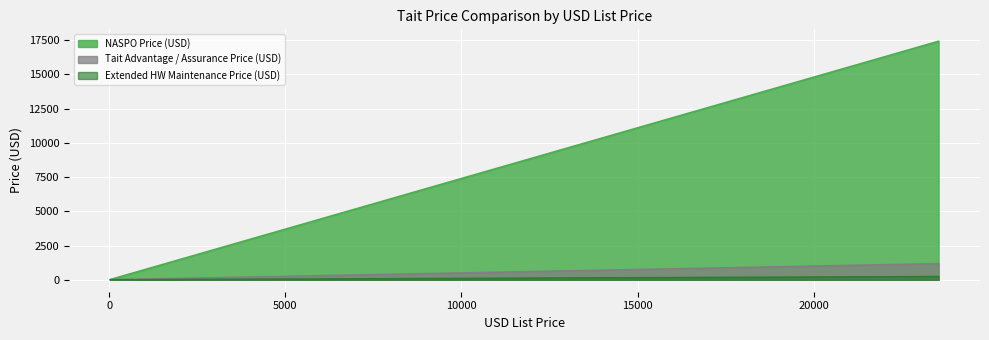

The NASPO Price (USD) series shows 938.2 at 18. True or false?

False